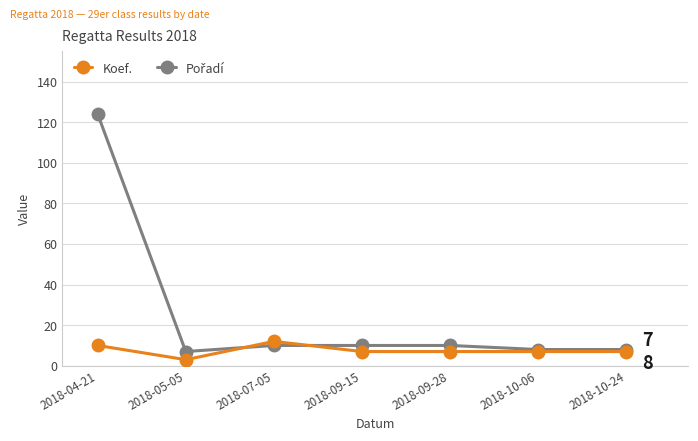

What is the label of the 3rd point from the right?

2018-09-28